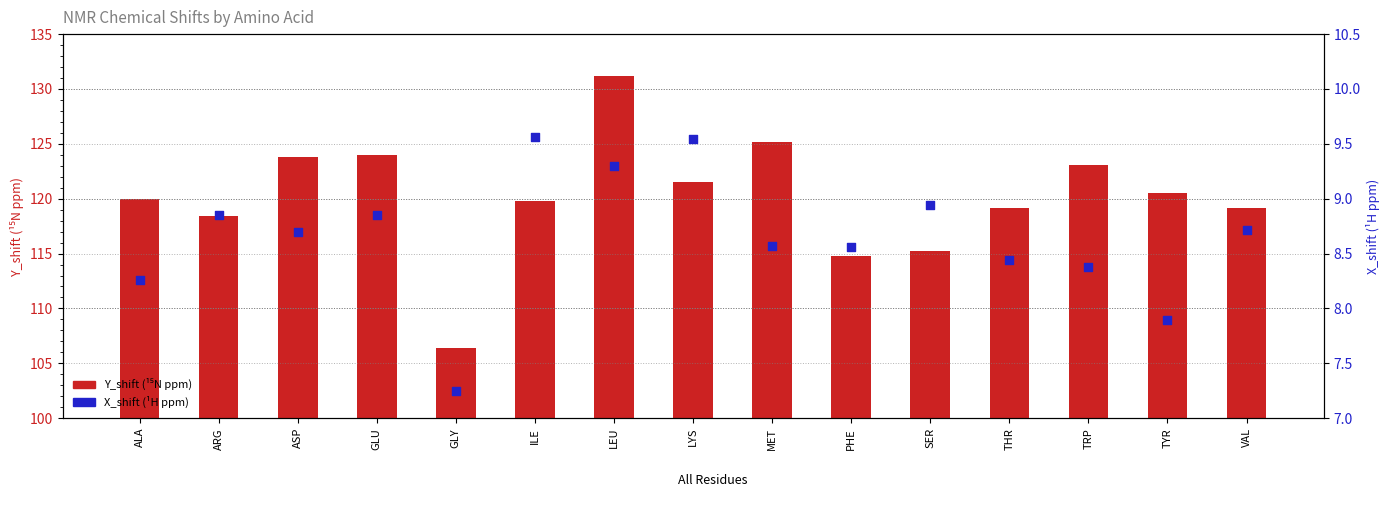

What are all the series names shown in the legend?

Y_shift (N ppm), X_shift (H ppm)